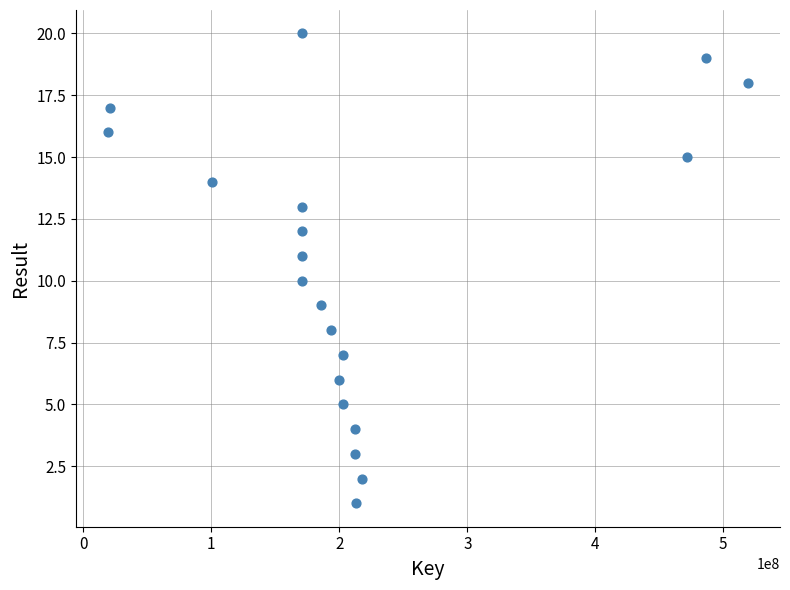

What is the range of X values (max minus min)?

499962077